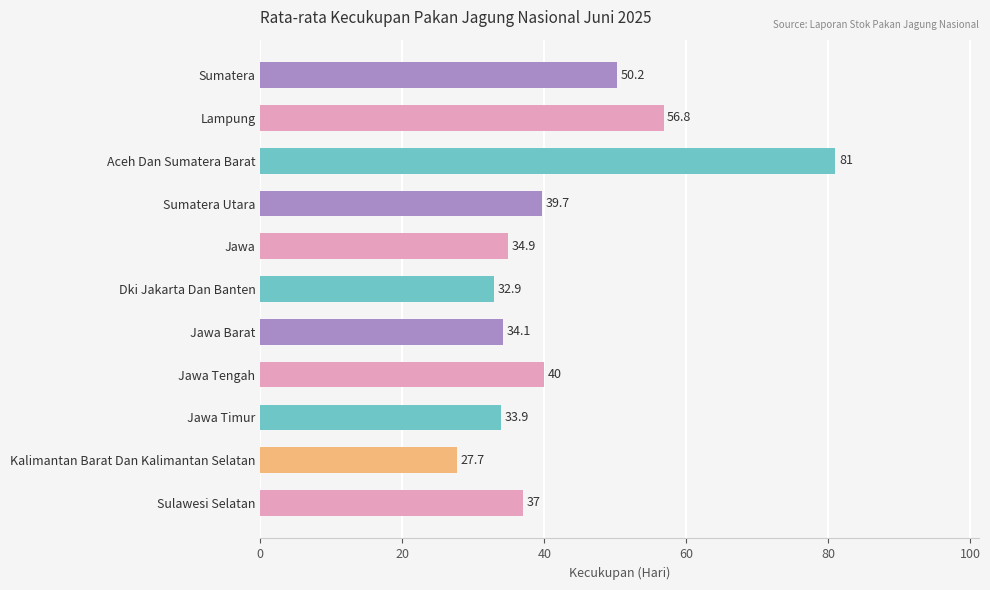

Rank the categories by value from lowest to highest.

Kalimantan Barat Dan Kalimantan Selatan, Dki Jakarta Dan Banten, Jawa Timur, Jawa Barat, Jawa, Sulawesi Selatan, Sumatera Utara, Jawa Tengah, Sumatera, Lampung, Aceh Dan Sumatera Barat